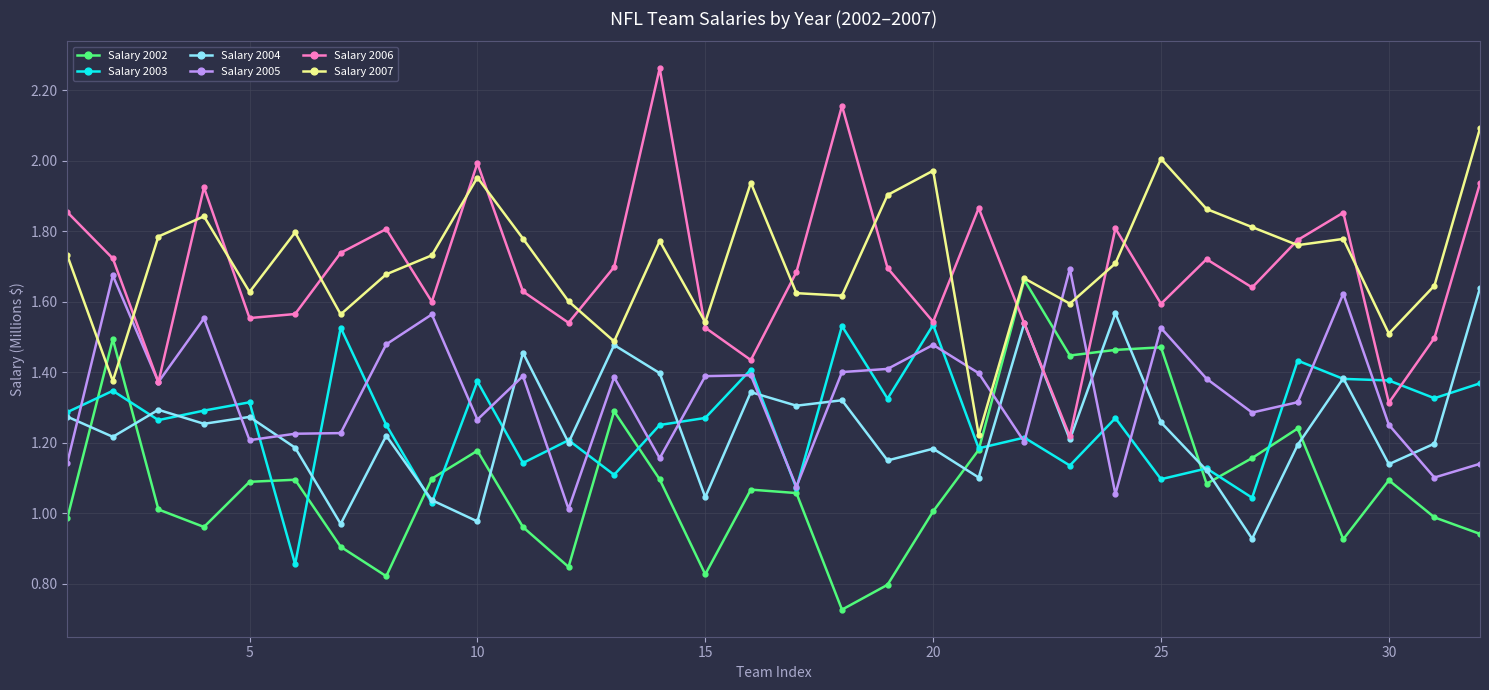

Is this an area chart (filled region under the line)?

No